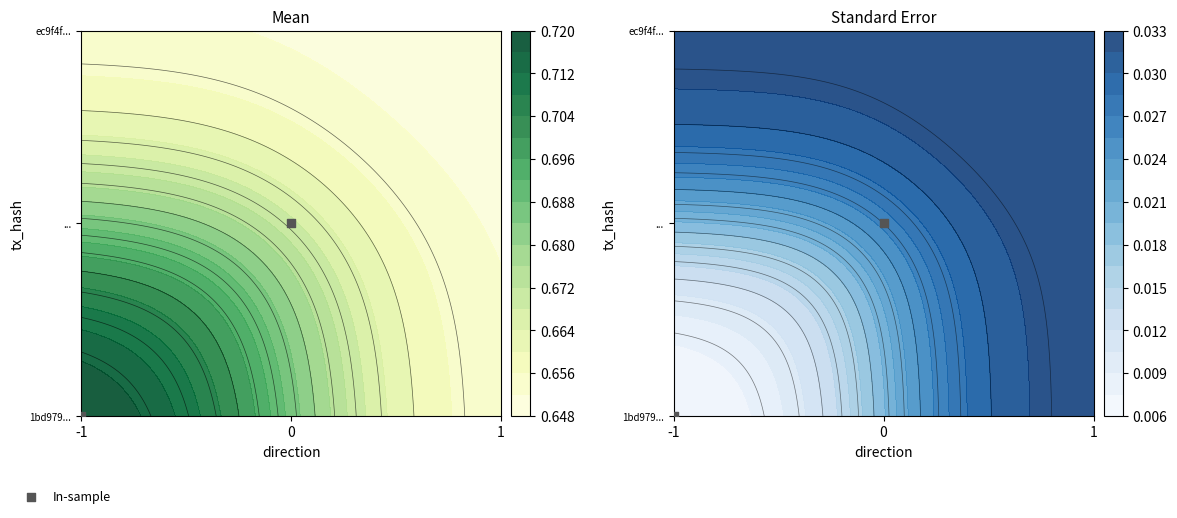

What is the sum of the values at -1 and 0?

0.5